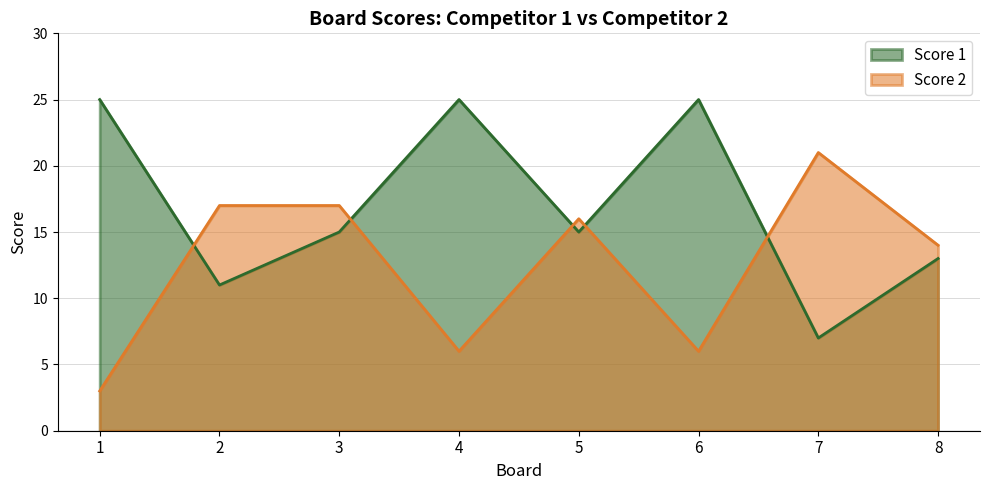

Between which two adjacent categories do Score 2 and Score 1 first intersect?

1 and 2